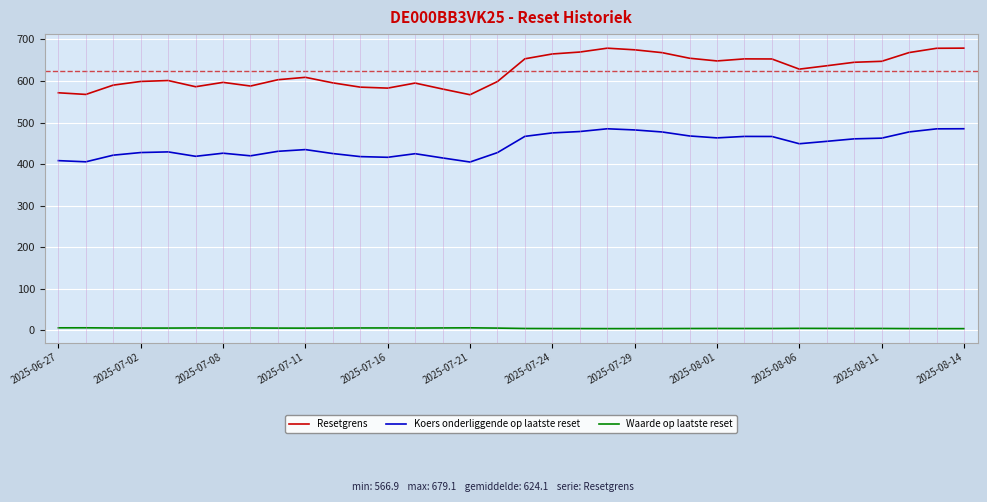

True or false: Resetgrens and Koers onderliggende op laatste reset intersect in this chart.

False